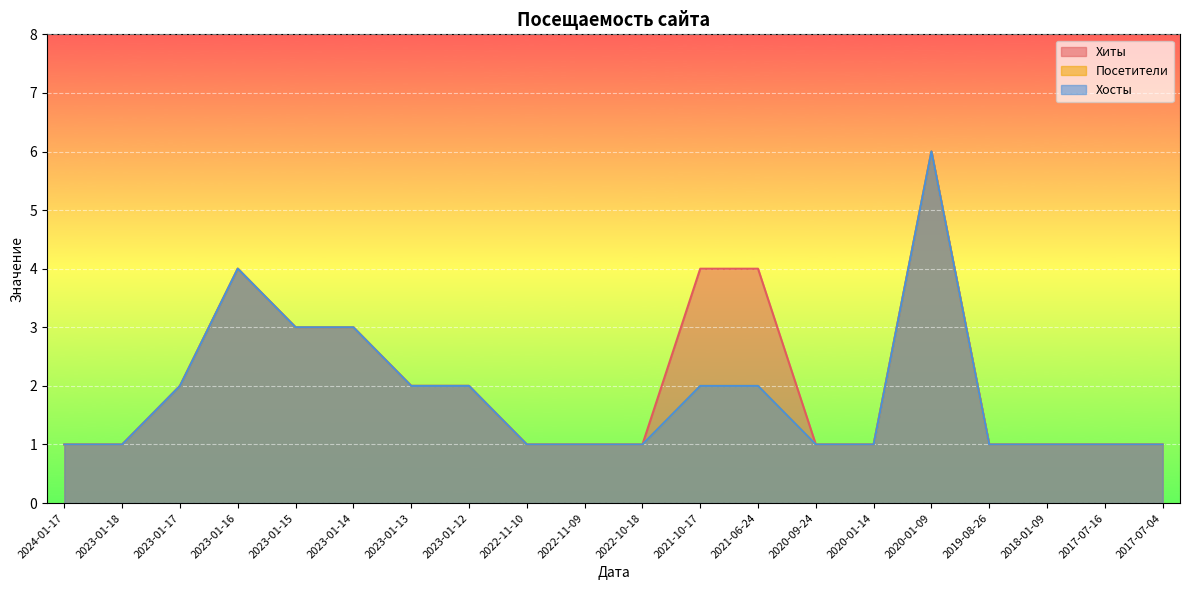

At how many categories does at least one series exceed 3?

4